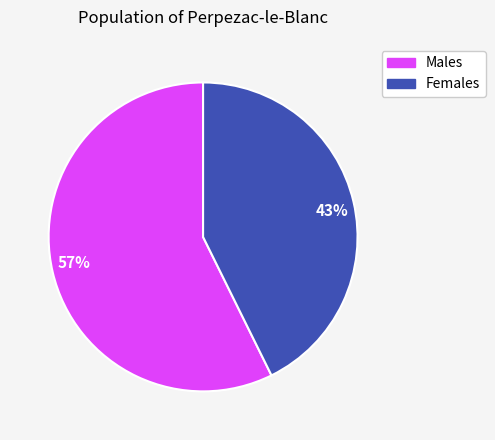

Is the sum of 57% and 43% greater than half?

Yes